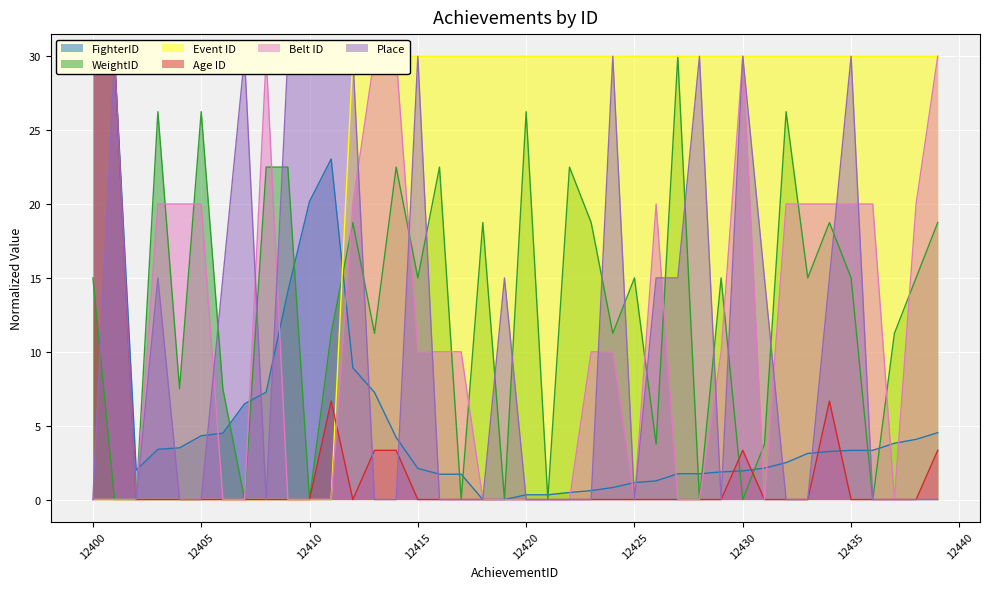

Is the value of Belt ID at 12436 greater than the value of Place at 12401?

No